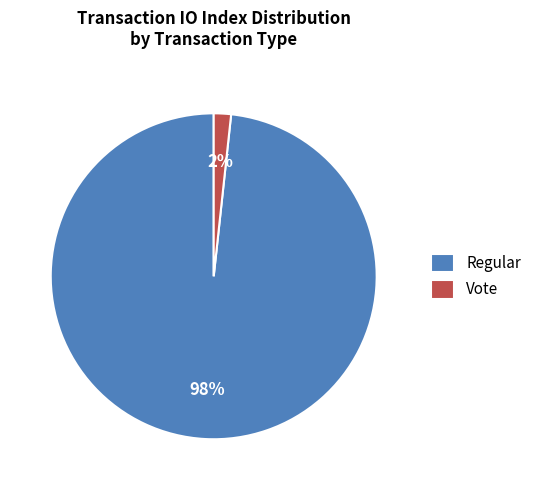

Which has a higher value, Regular or Vote?

Regular